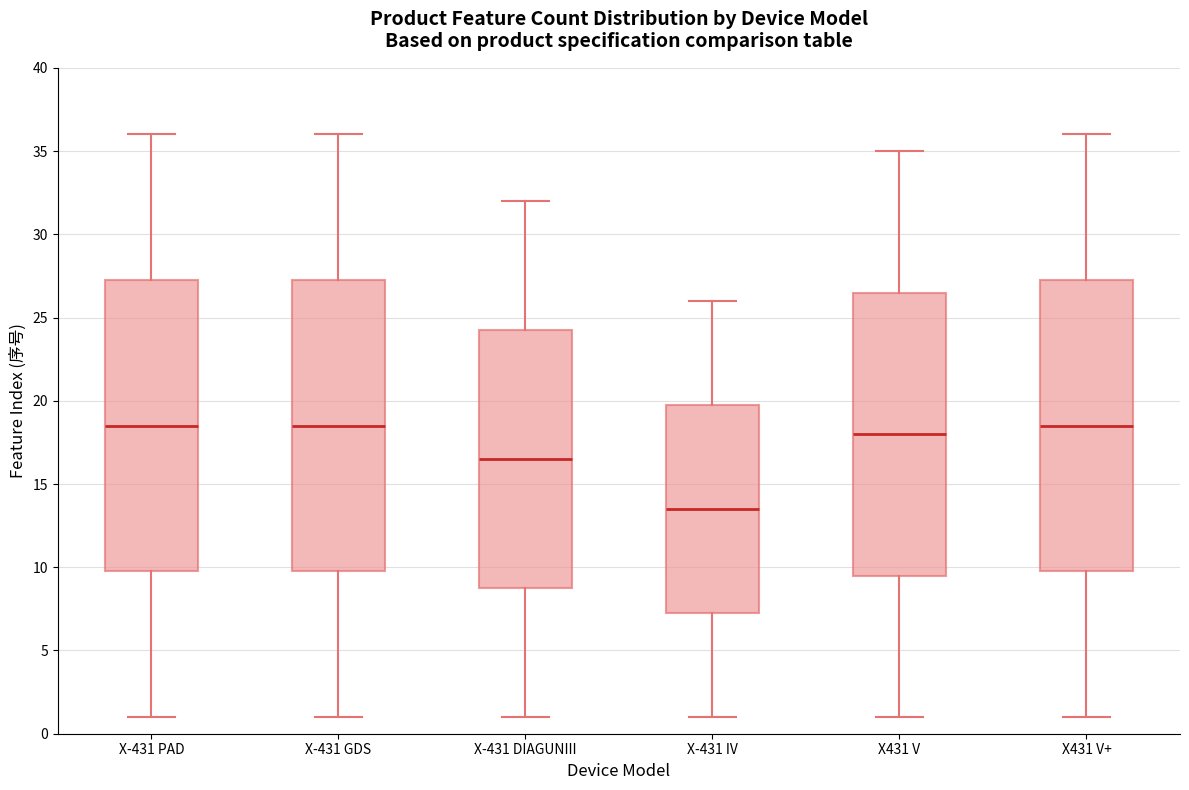

Where is the lower edge of the box for X-431 DIAGUNIII on the y-axis? The values are not printed on the chart, so give them approximately, as read against the axis.

9.0